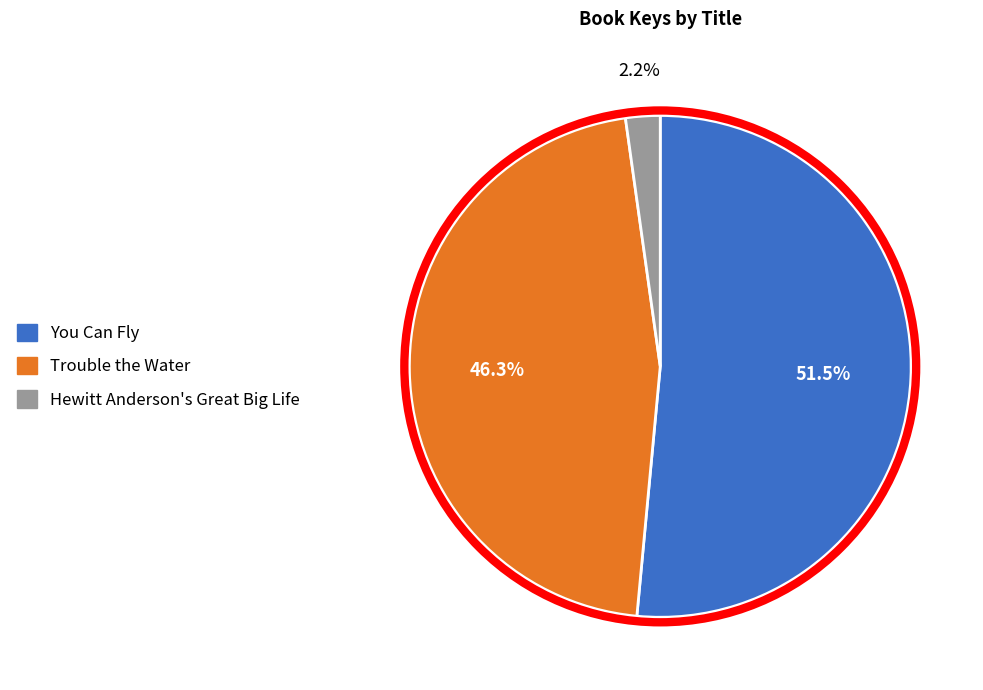

To the nearest percent, what is the average slice percentage?

33%